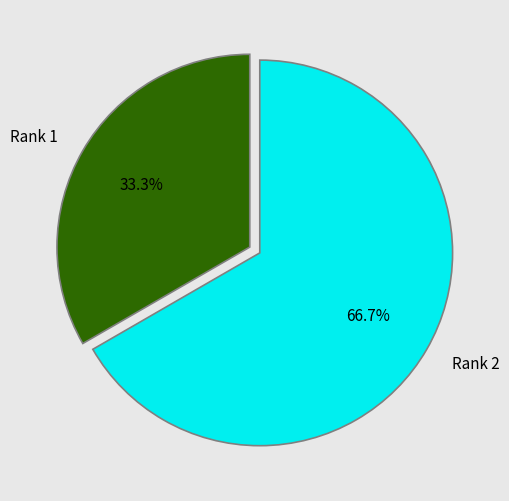

To the nearest percent, what portion does Rank 2 represent?

67%